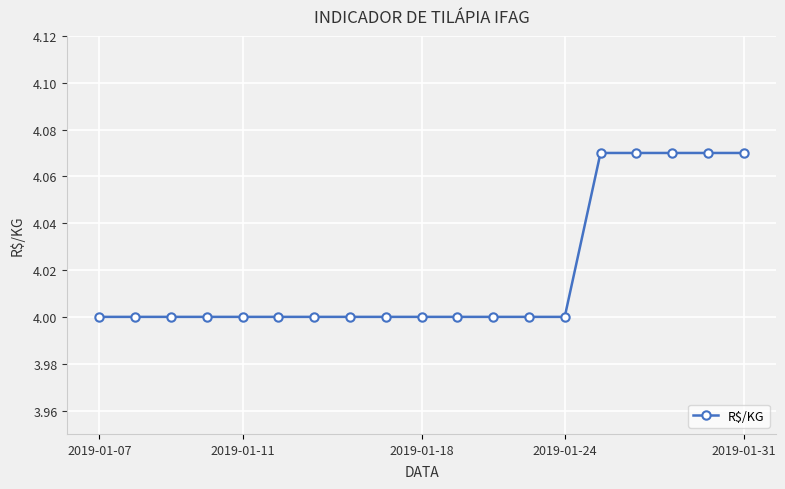

What is the smallest value displayed?

4.0